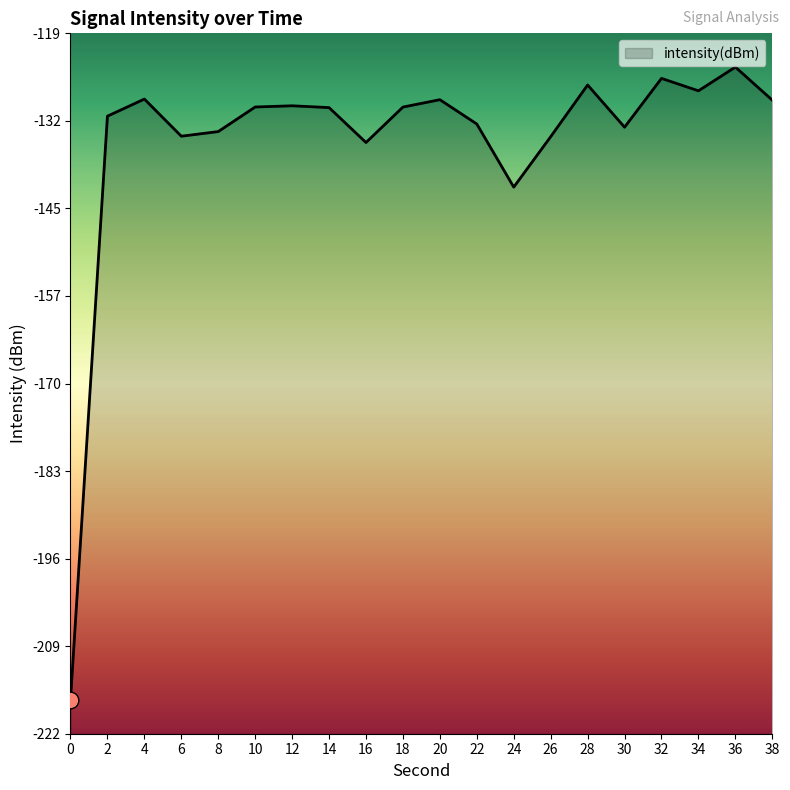

List the labels in order of value, largest first.

36, 32, 28, 34, 4, 20, 38, 12, 10, 18, 14, 2, 22, 30, 8, 6, 26, 16, 24, 0